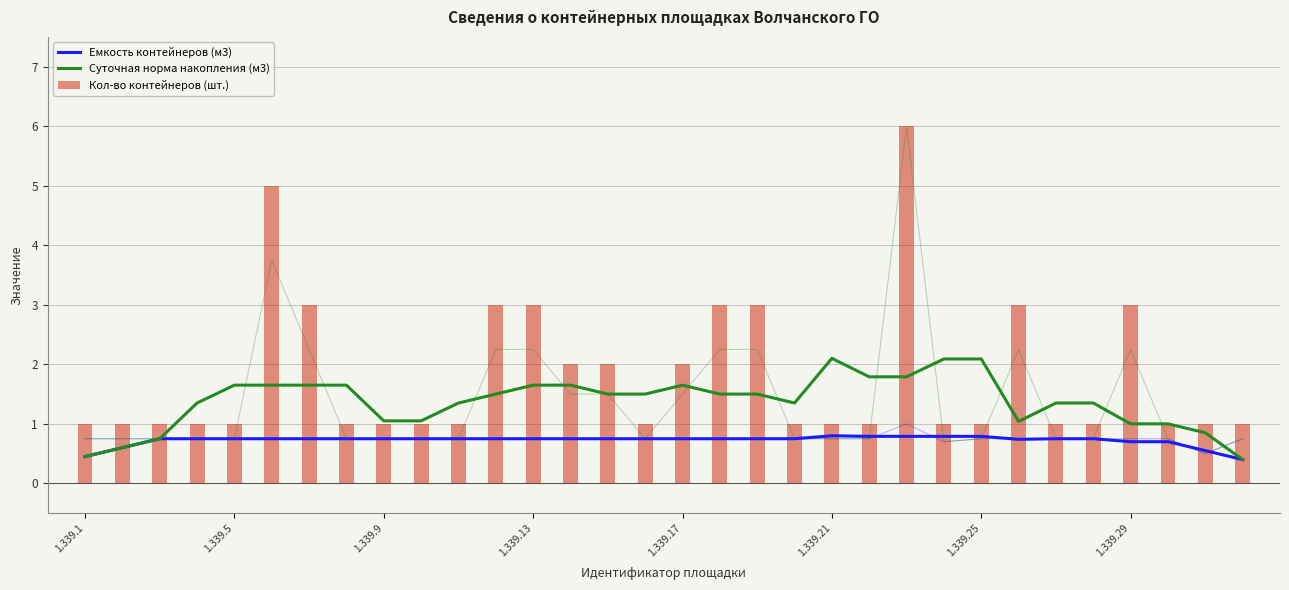

What is the difference between the maximum and minimum values in the Кол-во контейнеров (шт.) series?

5